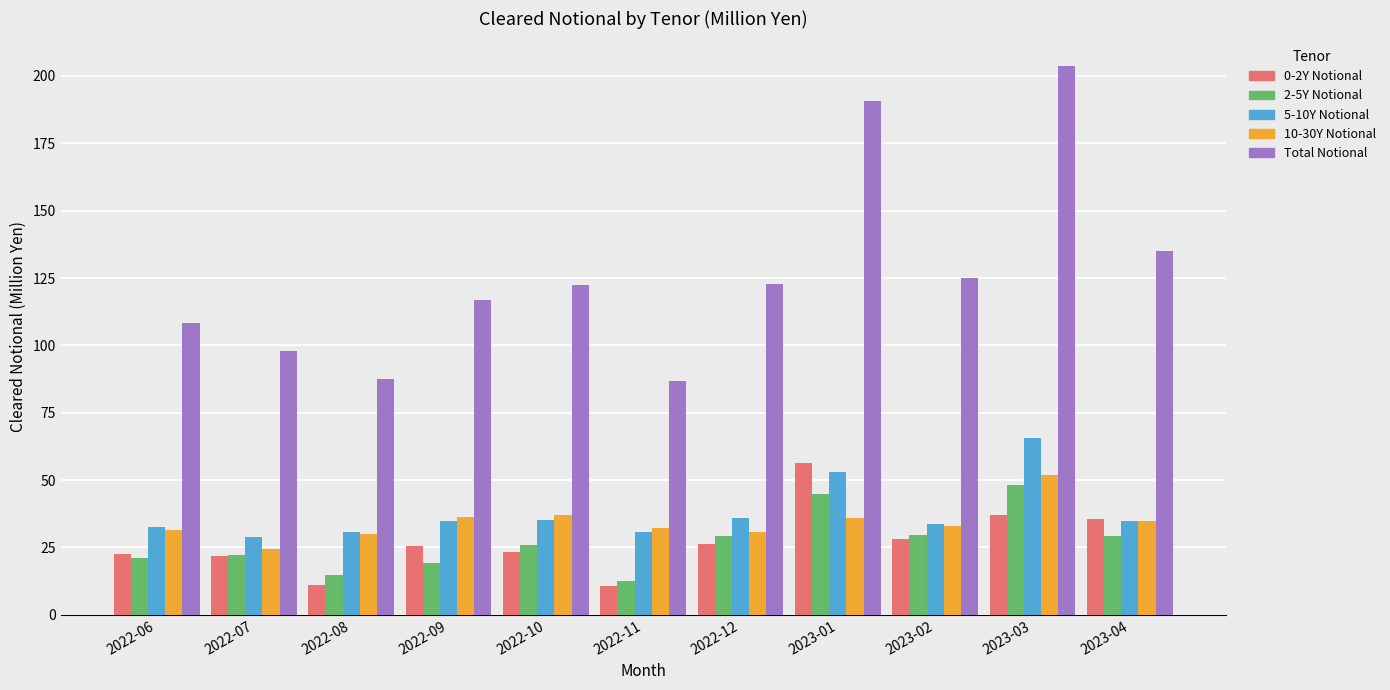

Is it true that 5-10Y Notional equals 35.8 at 2022-12?

True